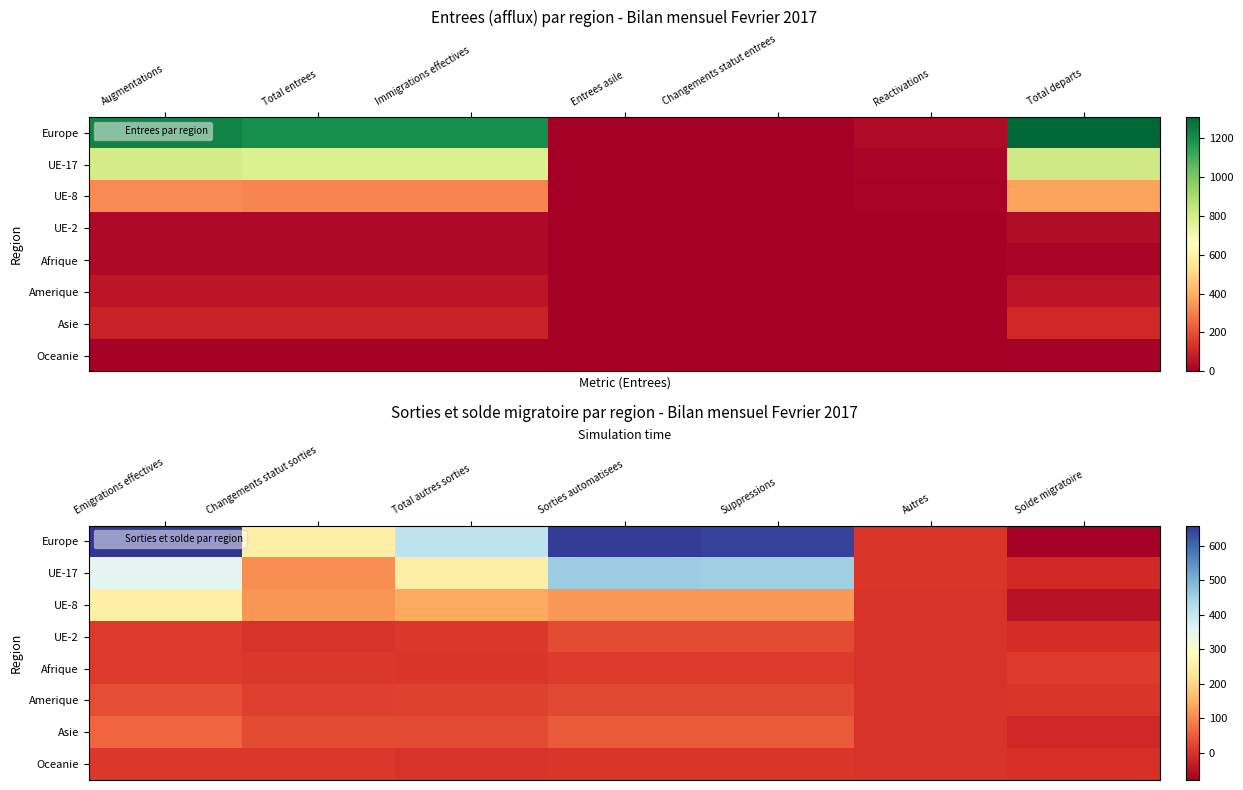

Between Total autres sorties and Suppressions, which series saw the biggest shift?

Europe